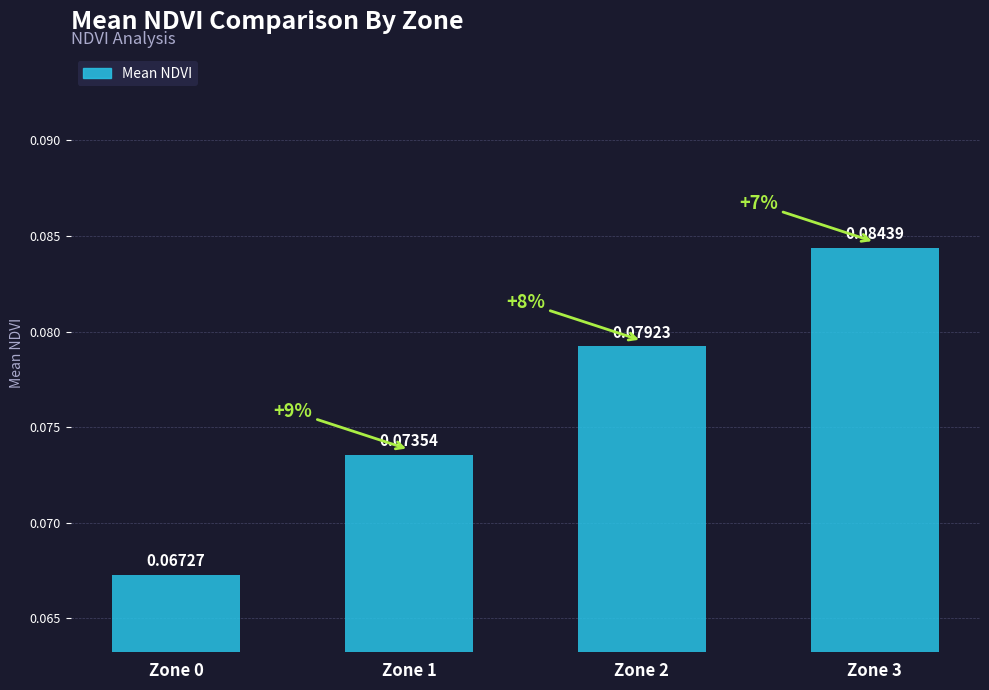

List the labels in order of value, smallest first.

Zone 0, Zone 1, Zone 2, Zone 3